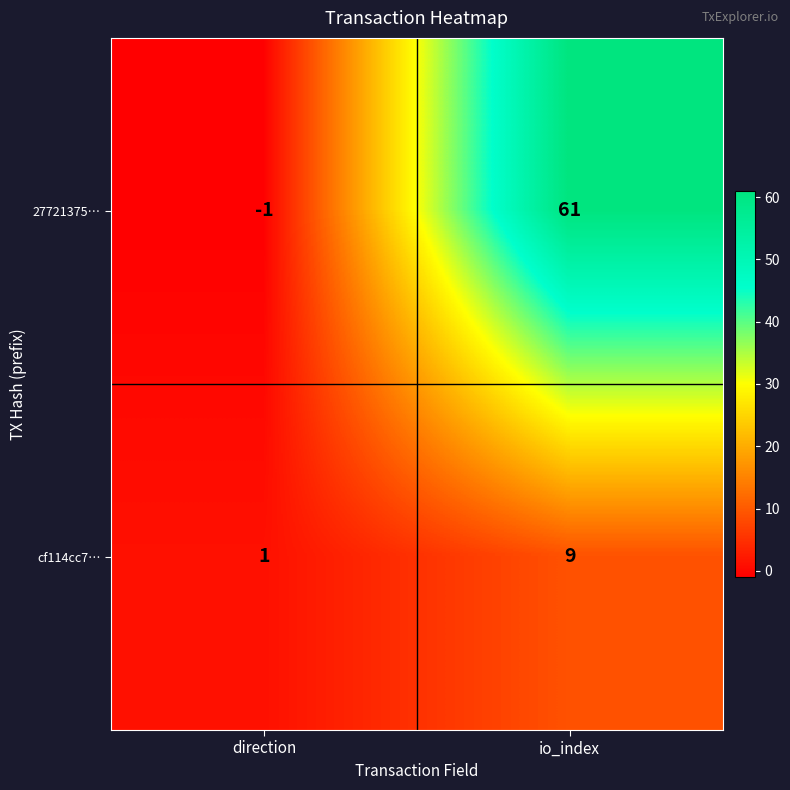

At direction, list the series in order from largest to smallest.

cf114cc7…, 27721375…